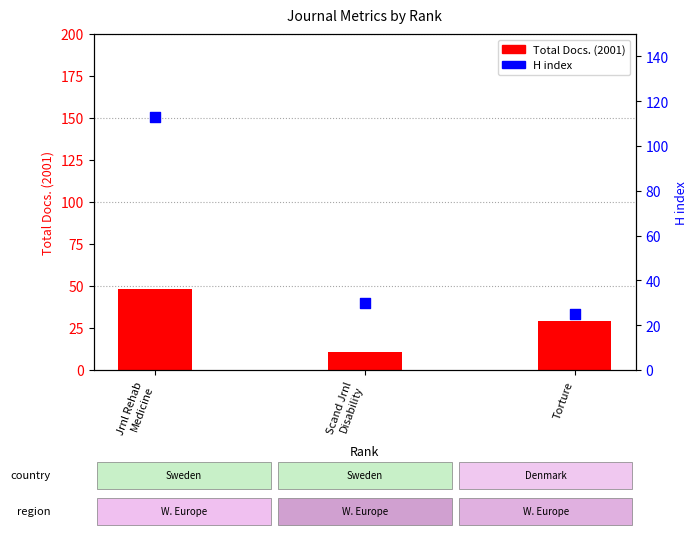

Which series has the largest total across all categories?

H index